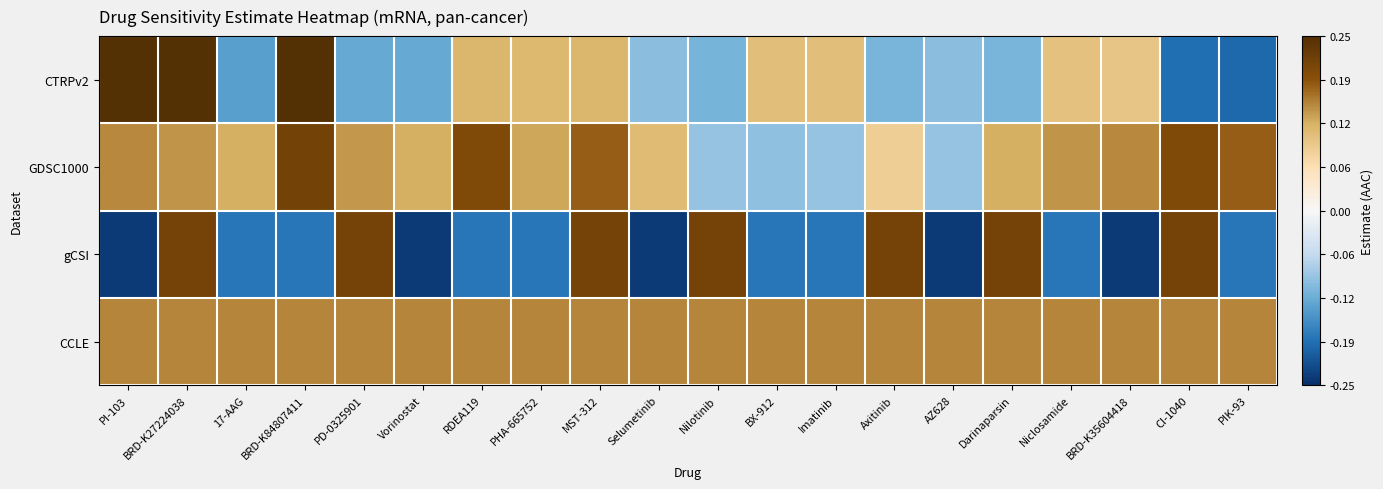

List the series in order of their peak value, lowest first.

CCLE, gCSI, GDSC1000, CTRPv2